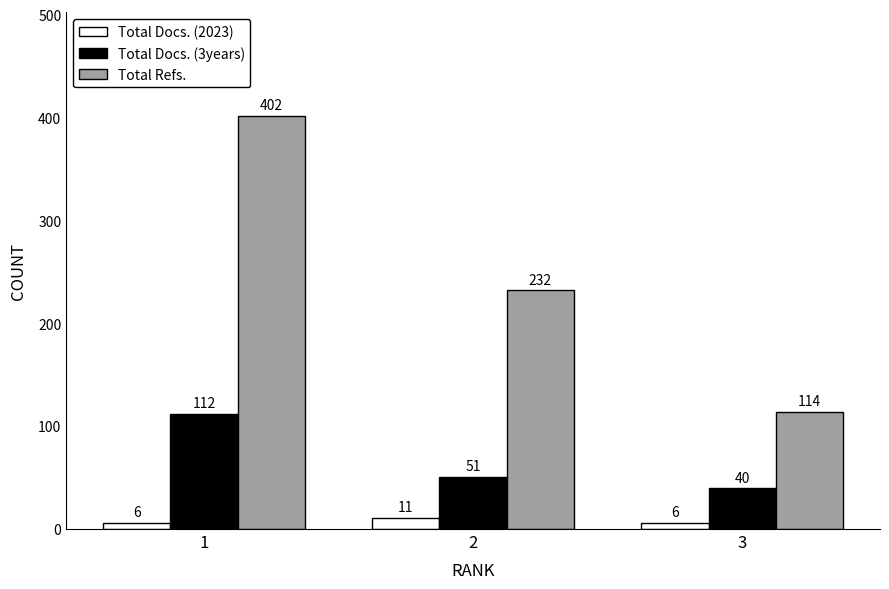

How many bars are there in total?

9